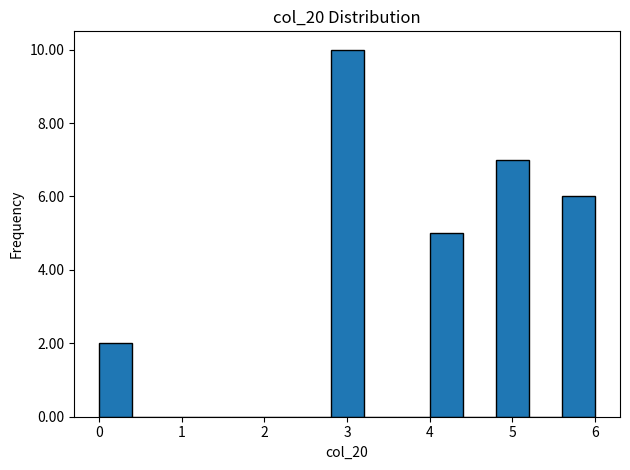

Reading left to right, transcribe this chart: for each bar, give the range it covers on the x-axis and its height. The values are not printed on the chart, so give them approximately, as read against the axis.

0.0 to 0.4: 2
0.4 to 0.8: 0
0.8 to 1.2: 0
1.2 to 1.6: 0
1.6 to 2.0: 0
2.0 to 2.4: 0
2.4 to 2.8: 0
2.8 to 3.2: 10
3.2 to 3.6: 0
3.6 to 4.0: 0
4.0 to 4.4: 5
4.4 to 4.8: 0
4.8 to 5.2: 7
5.2 to 5.6: 0
5.6 to 6.0: 6